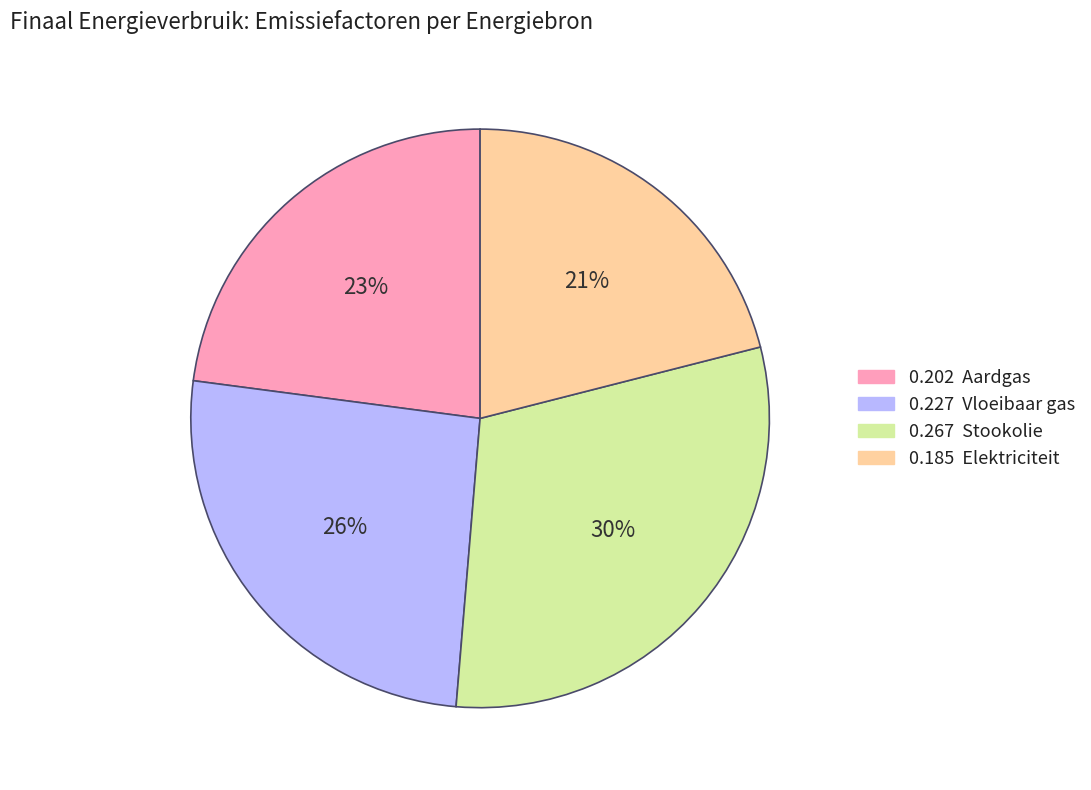

How many segments does this pie chart have?

4